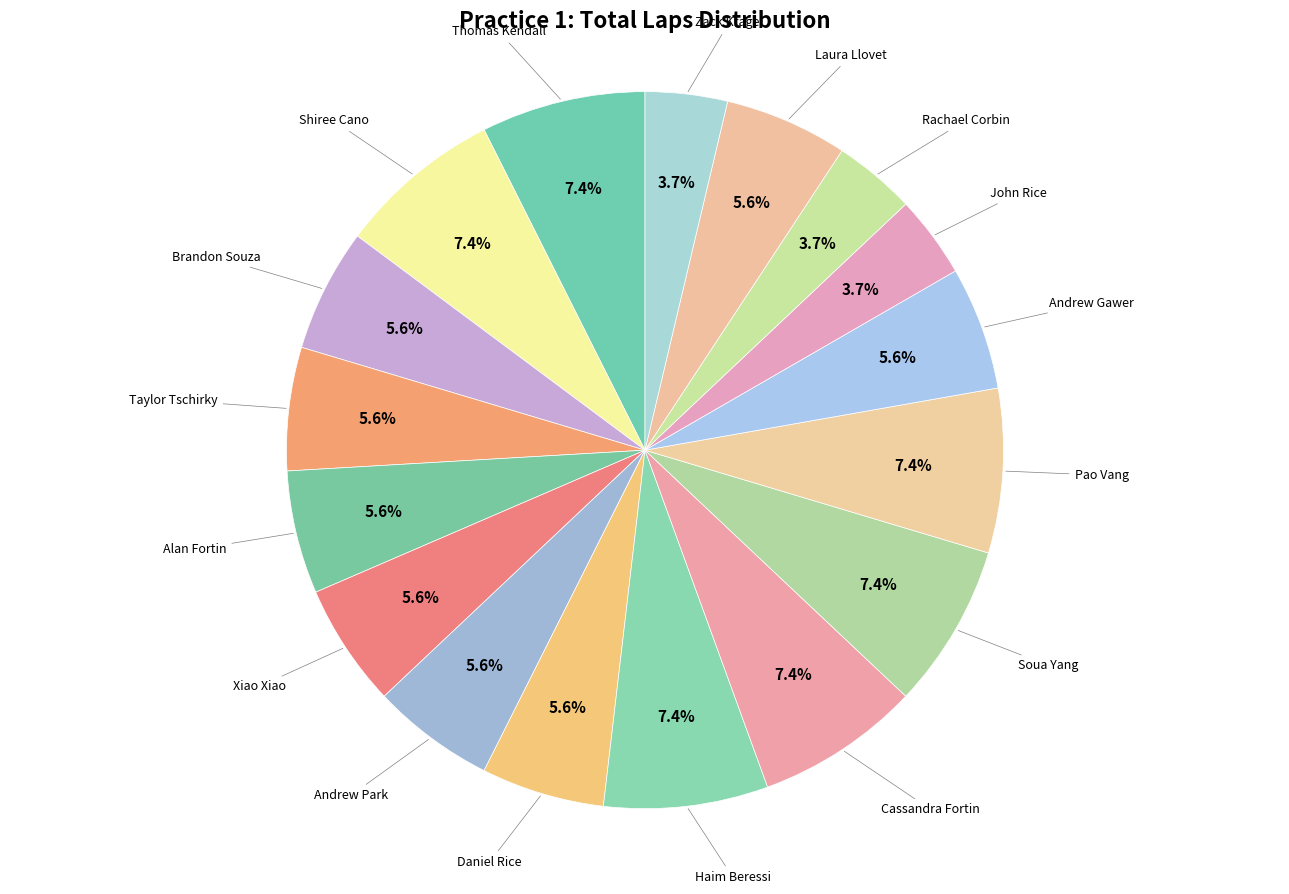

Count the number of slices in the pie.

17